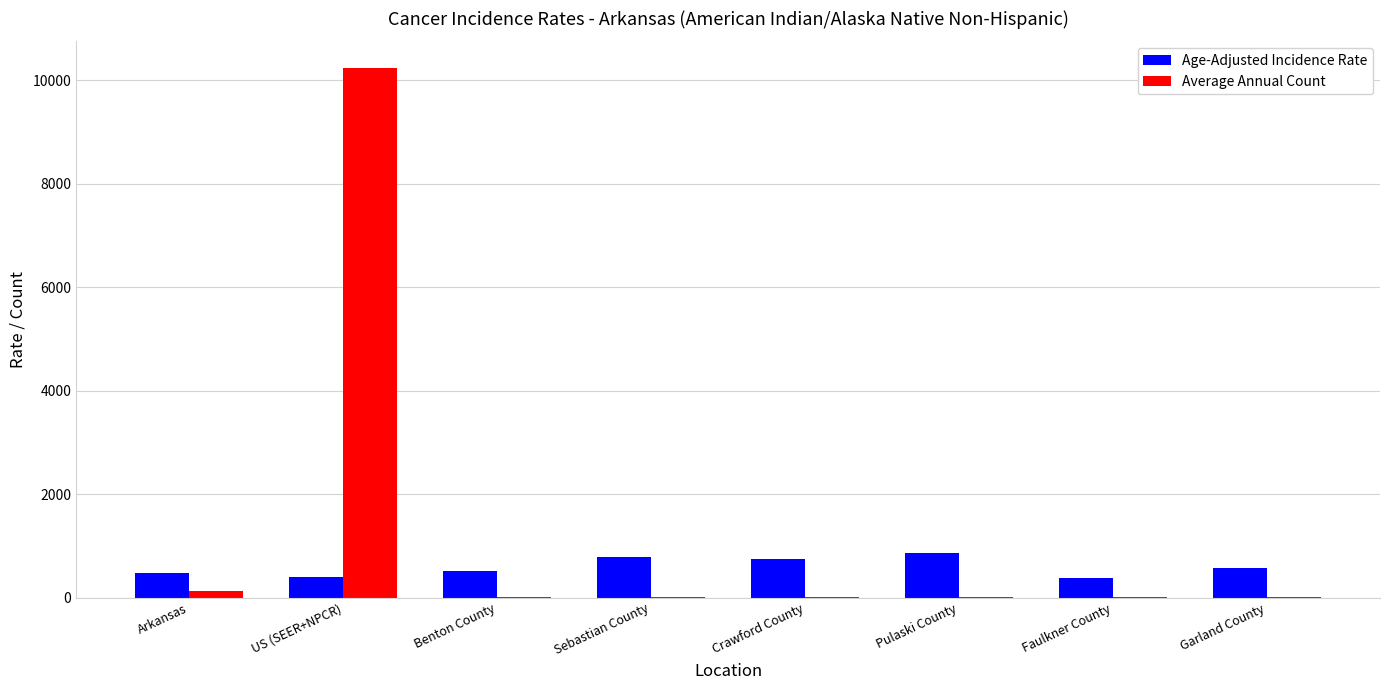

Which series has the largest total across all categories?

Average Annual Count